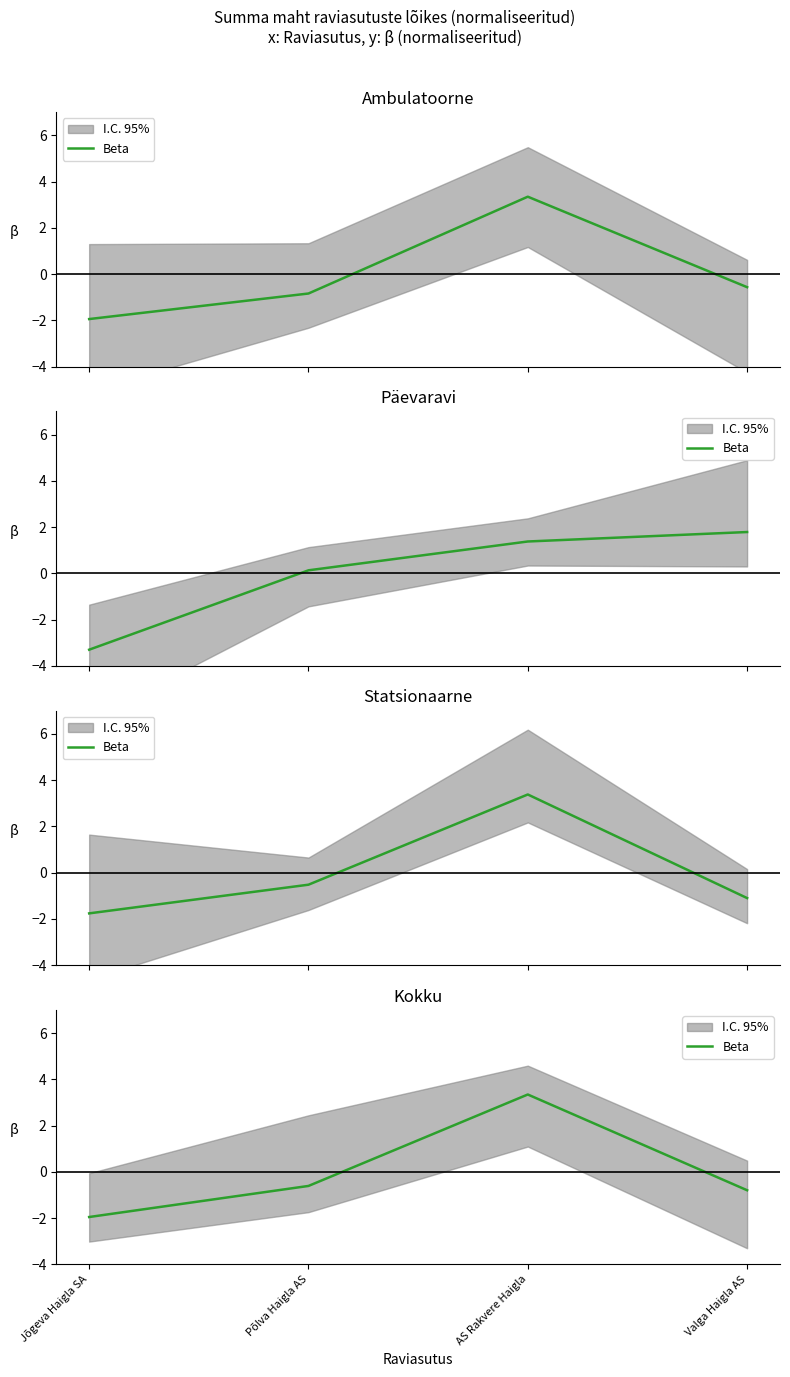

What is the label of the 2nd point from the right?

AS Rakvere Haigla